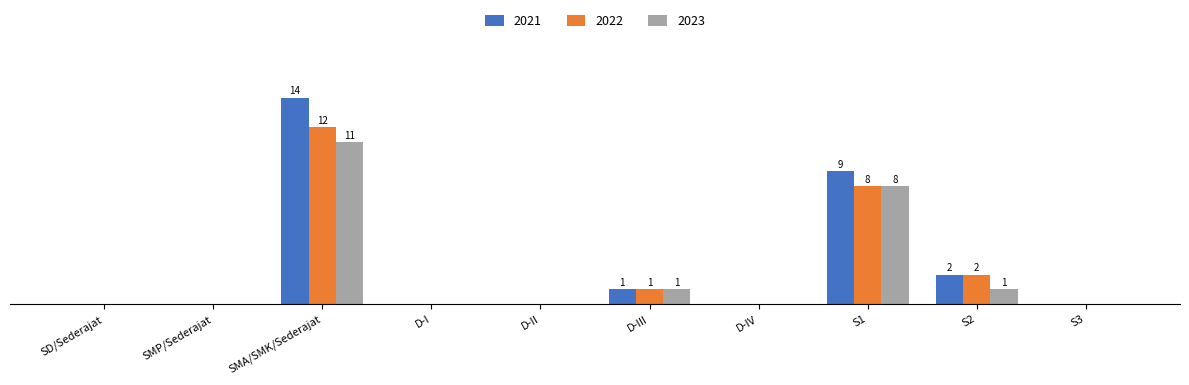

Are the bars horizontal?

No